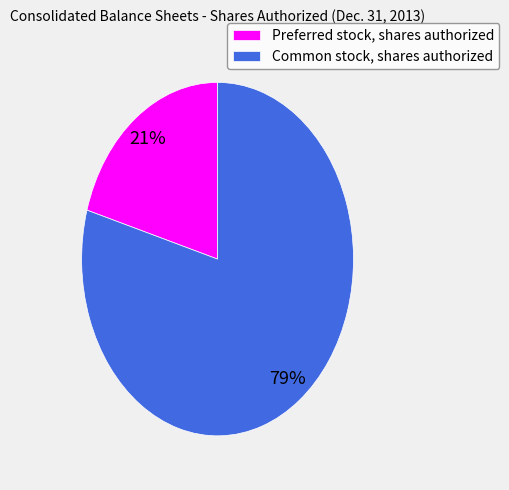

Approximately how many times larger is the value at Preferred stock, shares authorized compared to Common stock, shares authorized?

0.3